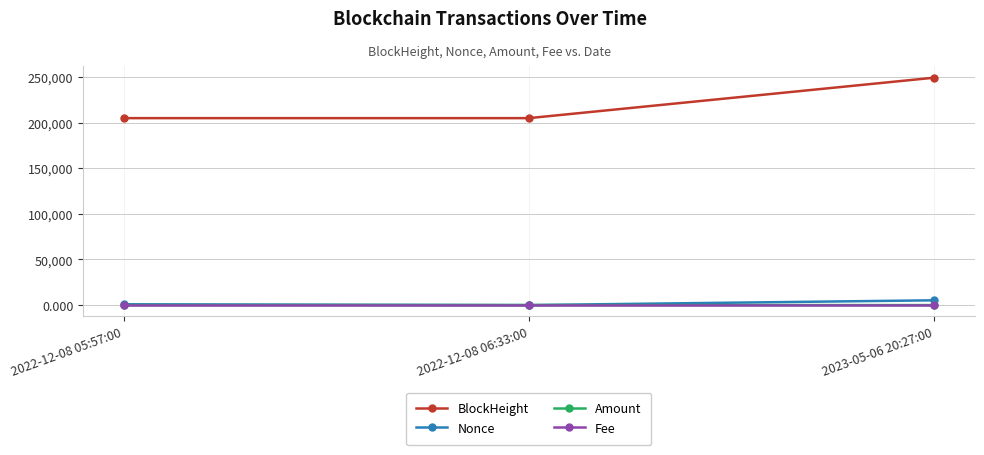

What is the label of the 3rd point from the left?

2023-05-06 20:27:00